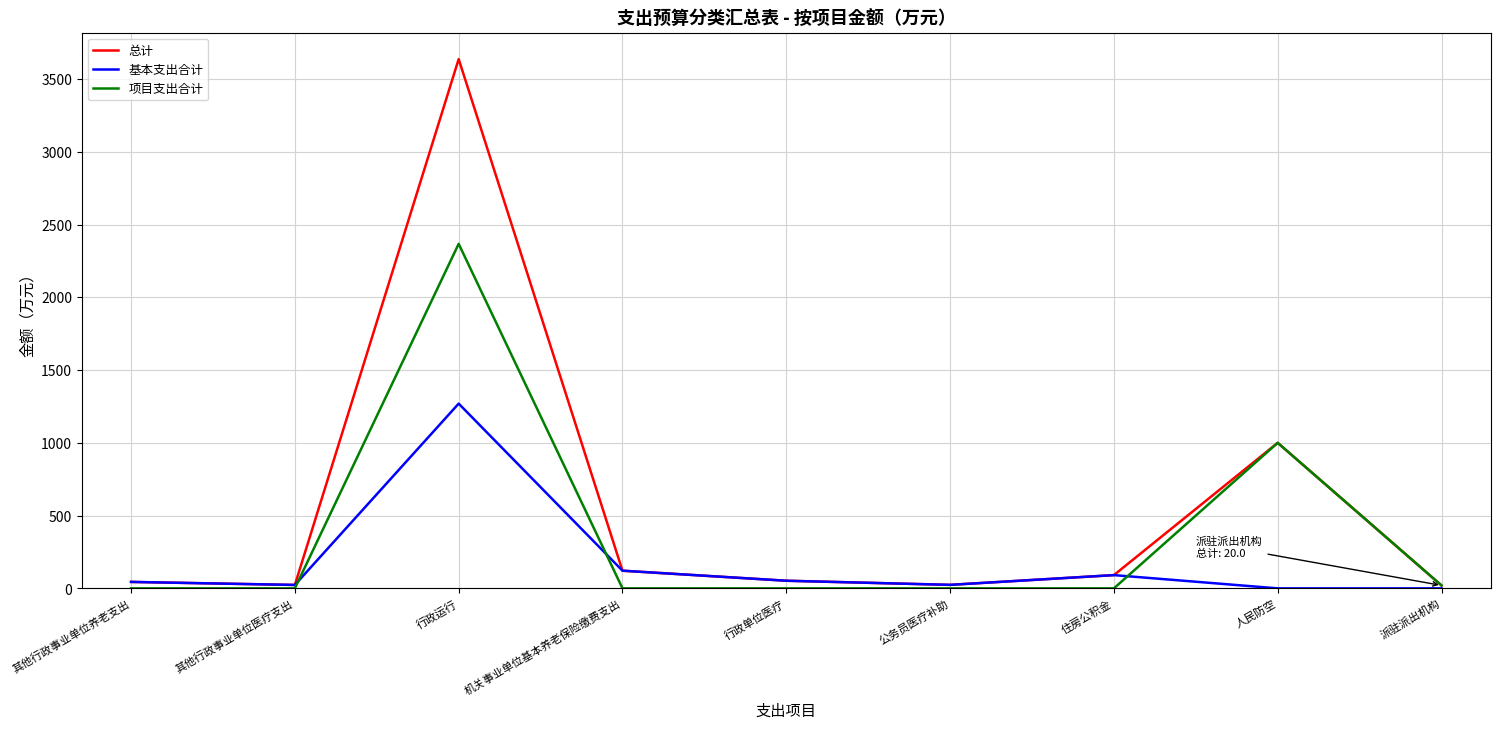

How many values in the 基本支出合计 series exceed 44?

5